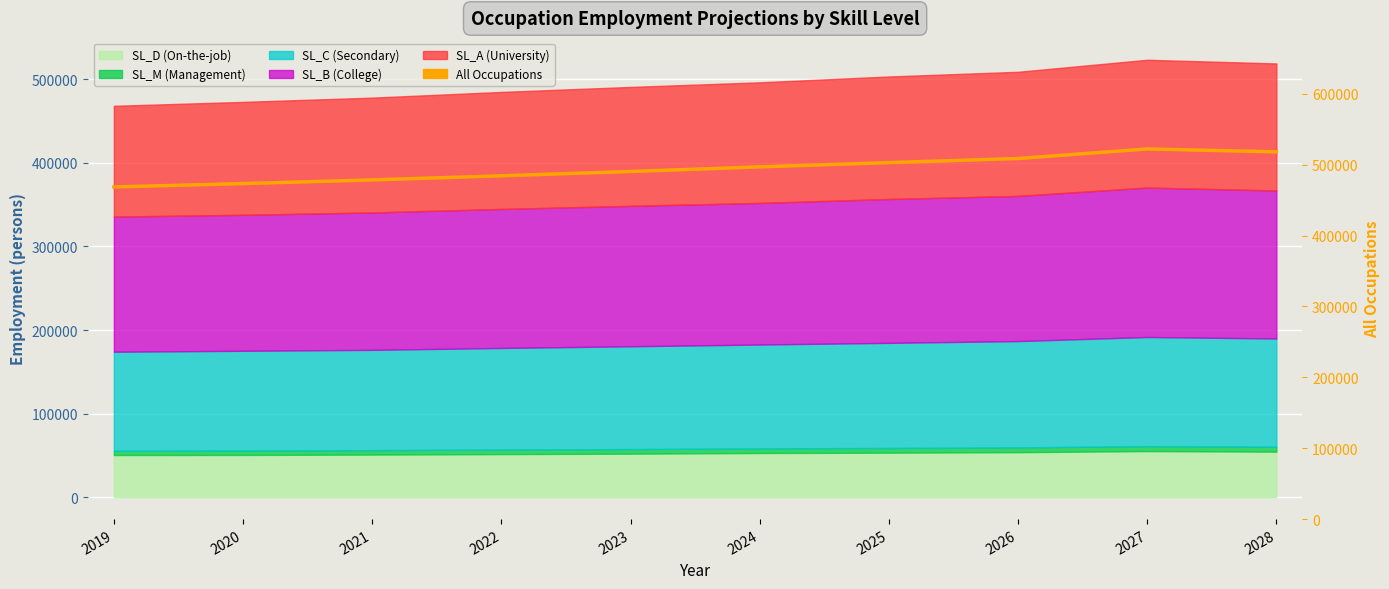

What is the value of the 5th point from the left?

490400